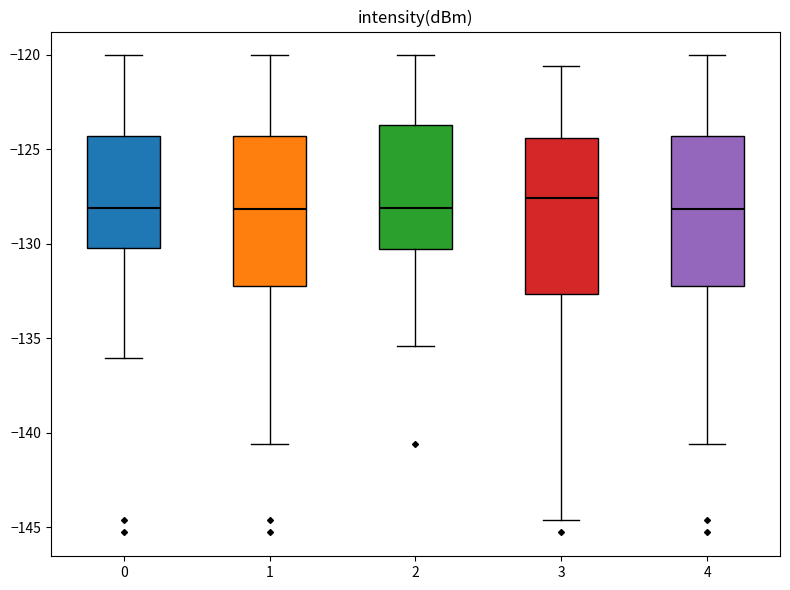

Reading left to right, transcribe this box plot: for each box, give where its median line is, the range the box spans, and where its two whiskers end, as read against the y-axis. The values are not printed on the chart, so give them approximately, as read against the axis.

0: median -128.0, box -130.0 to -124.5, whiskers -136.0 to -120.0
1: median -128.0, box -132.5 to -124.5, whiskers -140.5 to -120.0
2: median -128.0, box -130.5 to -123.5, whiskers -135.5 to -120.0
3: median -127.5, box -132.5 to -124.5, whiskers -144.5 to -120.5
4: median -128.0, box -132.5 to -124.5, whiskers -140.5 to -120.0